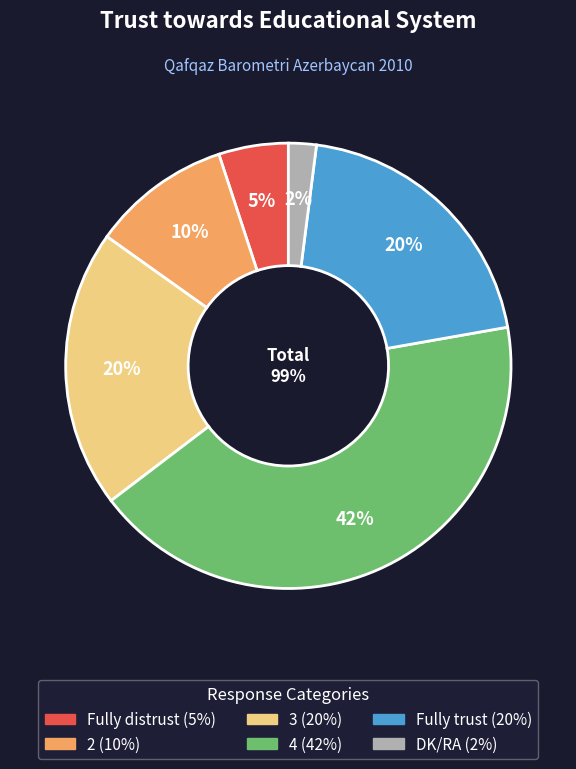

True or false: DK/RA accounts for 2% of the total.

True